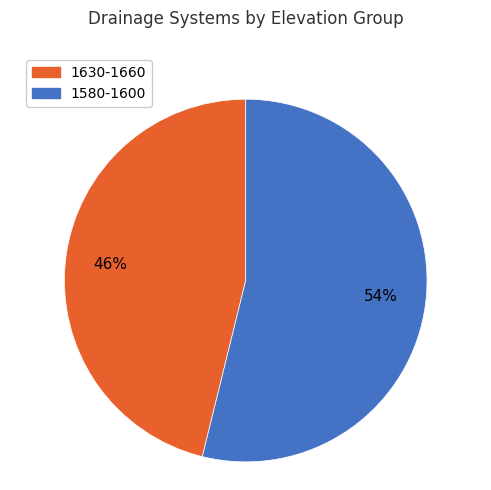

To the nearest percent, what is the difference between the largest and smallest slice percentages?

8%